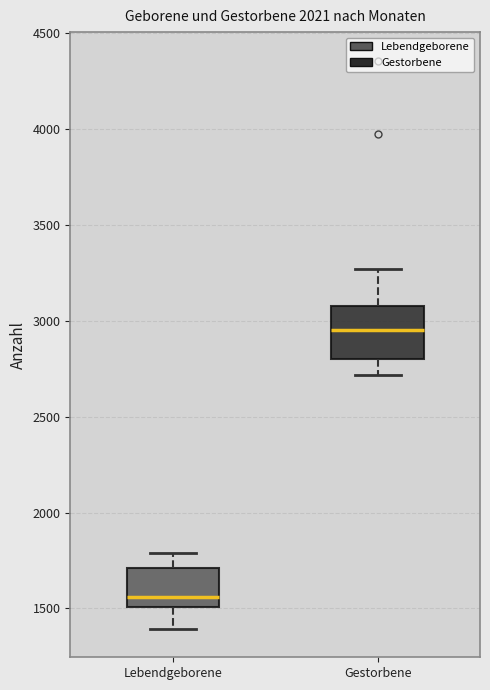

Where is the upper edge of the box for Gestorbene on the y-axis? The values are not printed on the chart, so give them approximately, as read against the axis.

3100